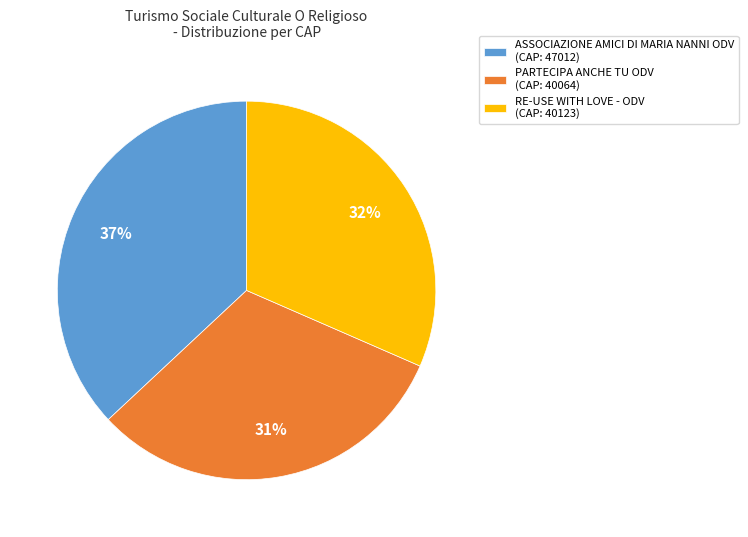

To the nearest percent, what is the average slice percentage?

33%